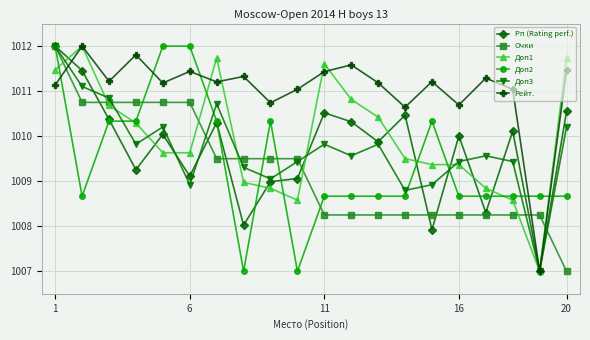

What is the smallest value displayed?

1007.0